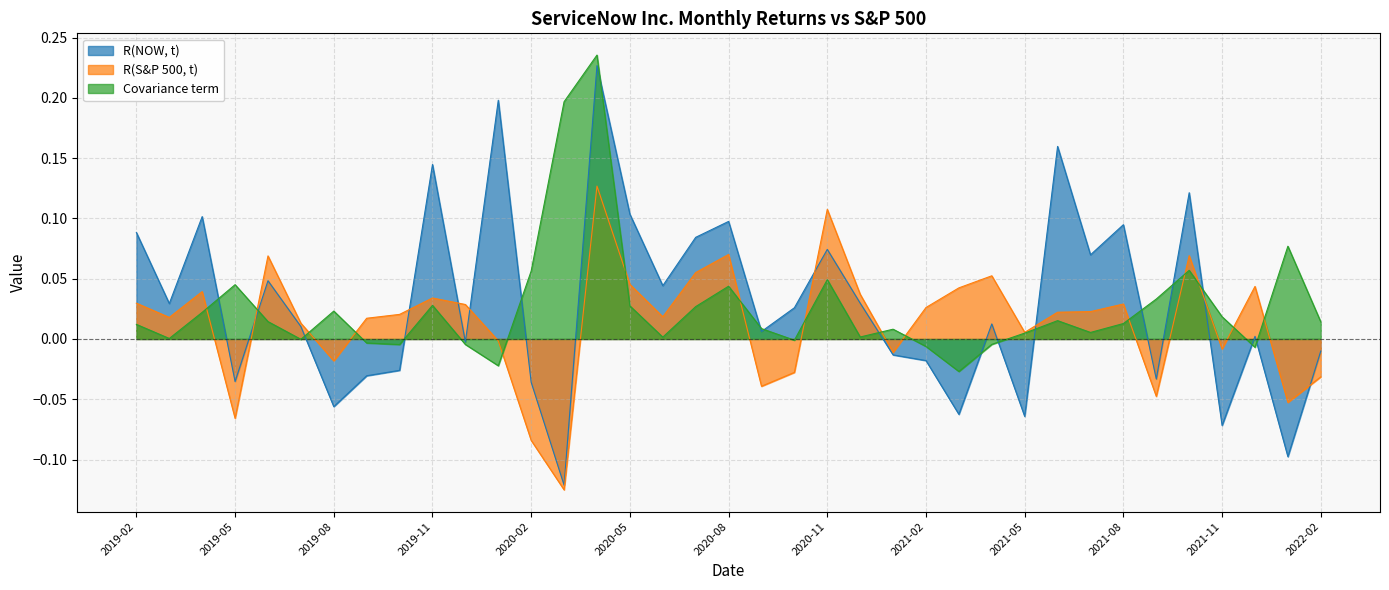

Reading left to right, what are all the values shown in this chart?

R(NOW, t): 0.1	0.0	0.1	-0.0	0.0	0.0	-0.1	-0.0	-0.0	0.1	-0.0	0.2	-0.0	-0.1	0.2	0.1	0.0	0.1	0.1	0.0	0.0	0.1	0.0	-0.0	-0.0	-0.1	0.0	-0.1	0.2	0.1	0.1	-0.0	0.1	-0.1	0.0	-0.1	-0.0
R(S&P 500, t): 0.0	0.0	0.0	-0.1	0.1	0.0	-0.0	0.0	0.0	0.0	0.0	-0.0	-0.1	-0.1	0.1	0.0	0.0	0.1	0.1	-0.0	-0.0	0.1	0.0	-0.0	0.0	0.0	0.1	0.0	0.0	0.0	0.0	-0.0	0.1	-0.0	0.0	-0.1	-0.0
Covariance term: 0.0	0.0	0.0	0.0	0.0	-0.0	0.0	-0.0	-0.0	0.0	-0.0	-0.0	0.1	0.2	0.2	0.0	0.0	0.0	0.0	0.0	-0.0	0.0	0.0	0.0	-0.0	-0.0	-0.0	0.0	0.0	0.0	0.0	0.0	0.1	0.0	-0.0	0.1	0.0